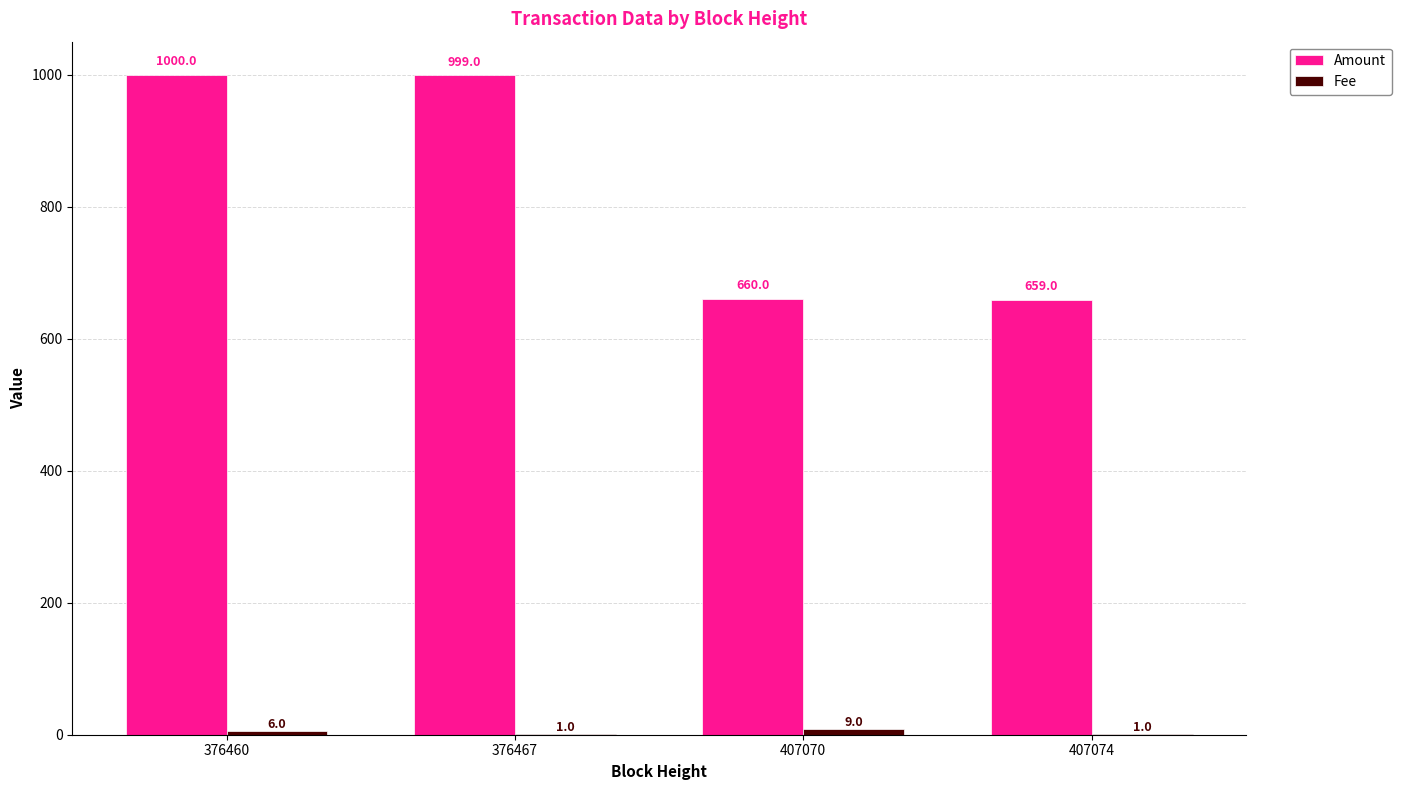

How many categories are shown in the chart?

4